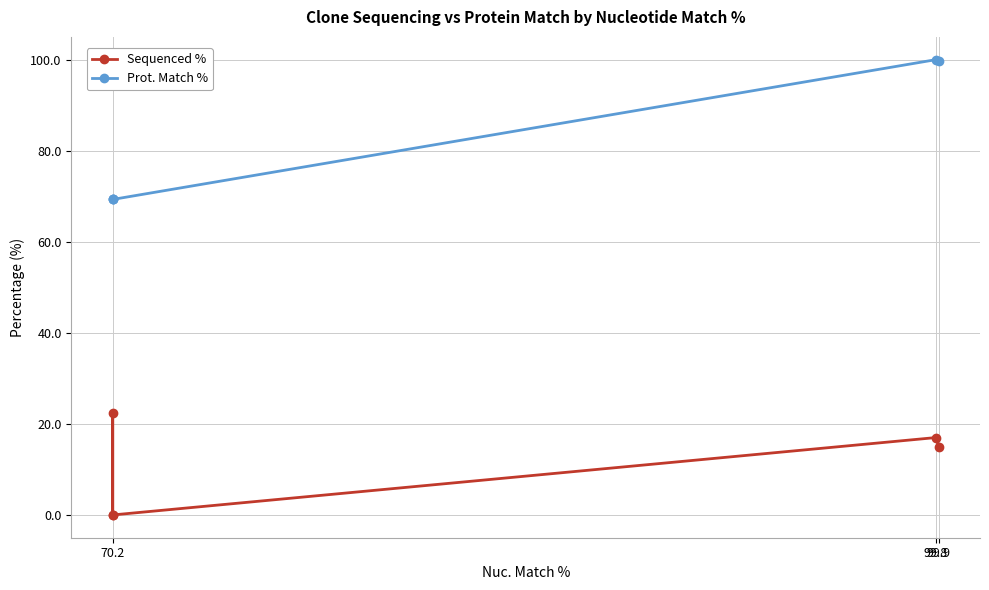

List the series in order of their overall mean, highest first.

Prot. Match %, Sequenced %